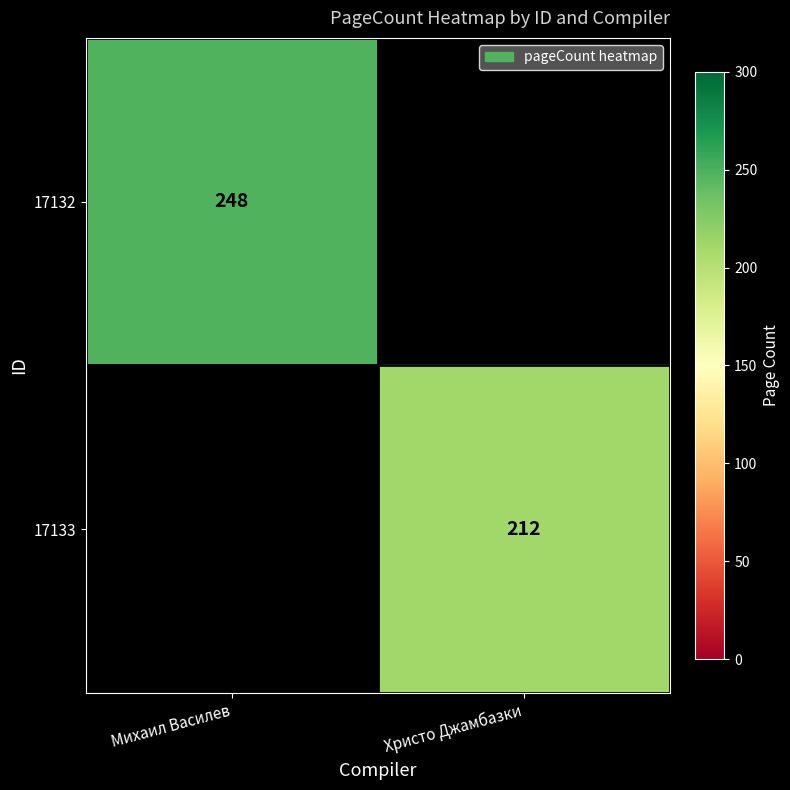

How many categories are shown in the chart?

2